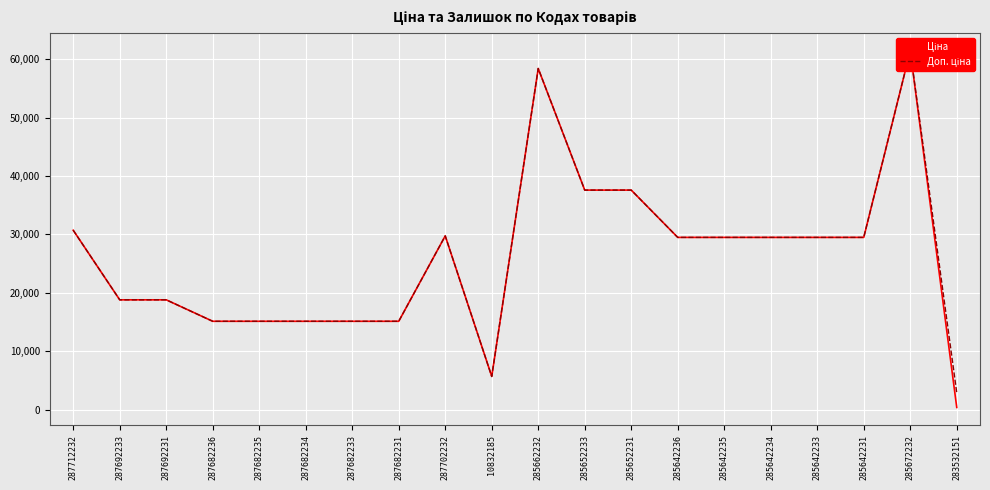

Which has a higher value, 283532151 or 287682233?

287682233